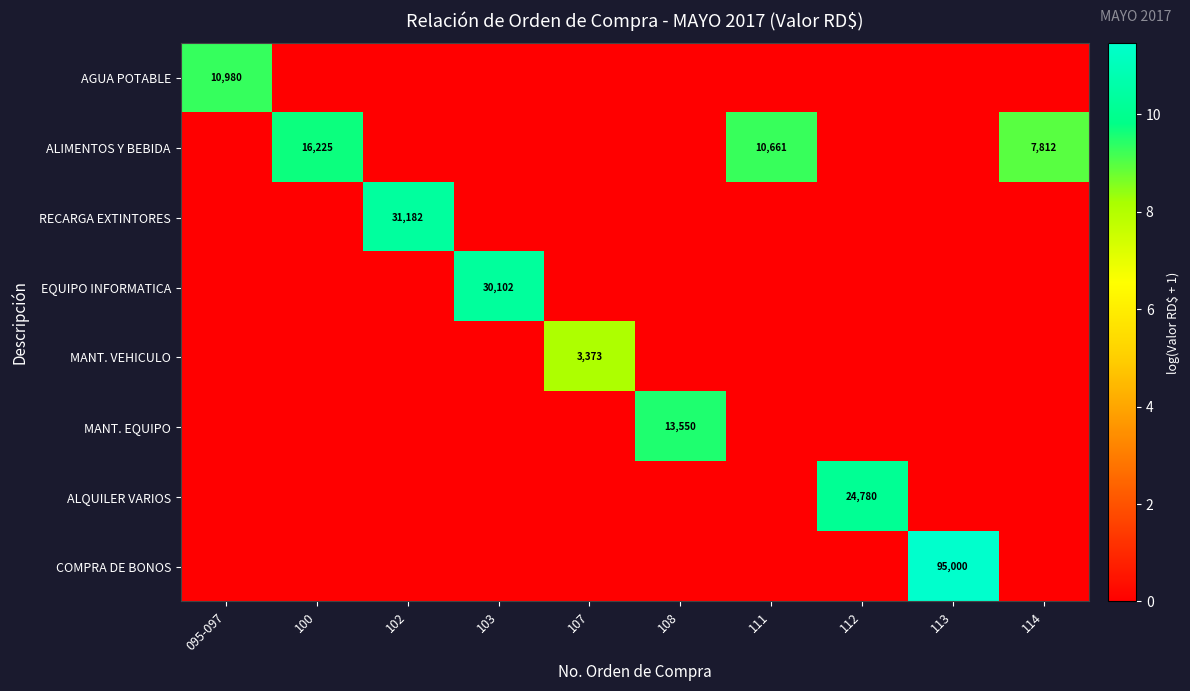

What is the sum of the ALIMENTOS Y BEBIDA values at 100 and 114?

24037